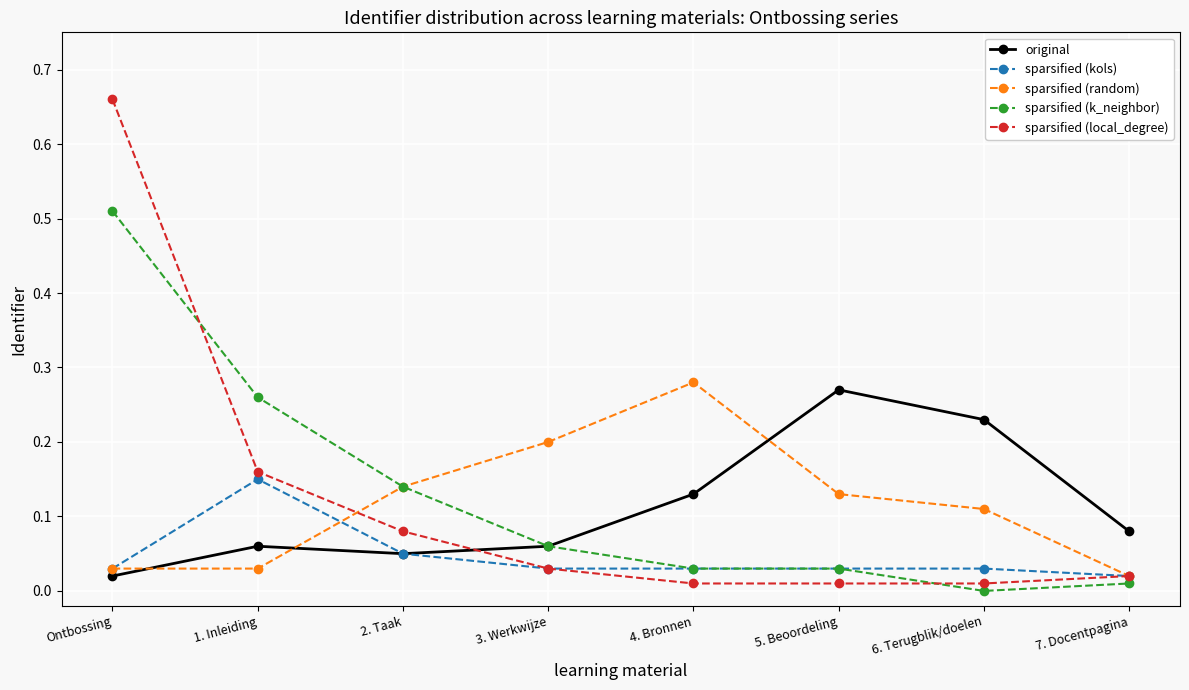

At which label does sparsified (local_degree) reach its peak?

Ontbossing